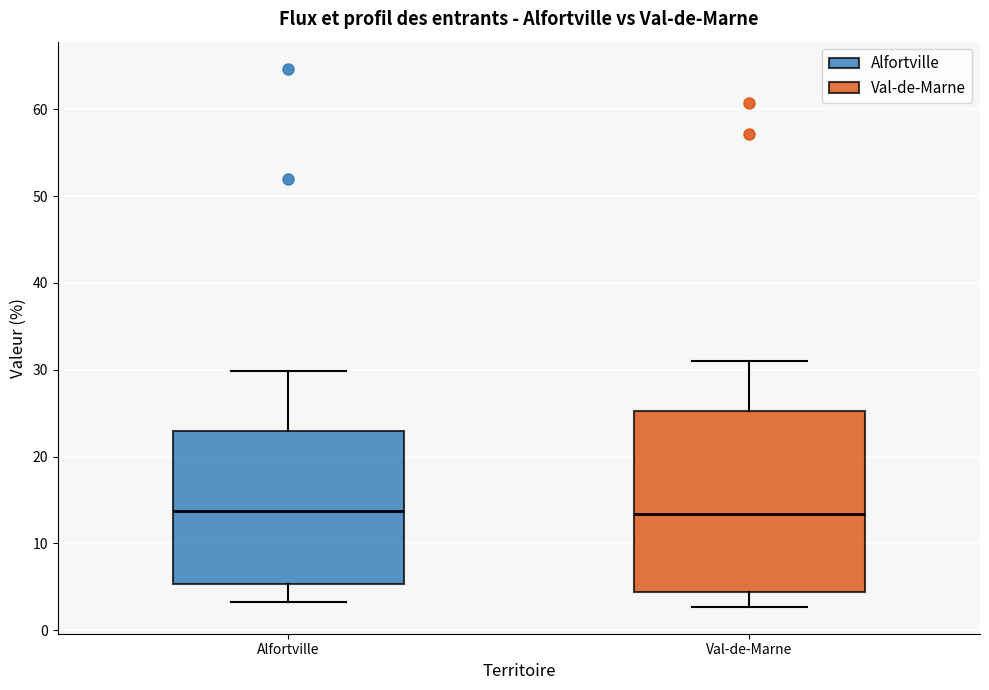

Reading left to right, transcribe this box plot: for each box, give where its median line is, the range the box spans, and where its two whiskers end, as read against the y-axis. The values are not printed on the chart, so give them approximately, as read against the axis.

Alfortville: median 14, box 5 to 23, whiskers 3 to 30
Val-de-Marne: median 13, box 4 to 25, whiskers 3 to 31